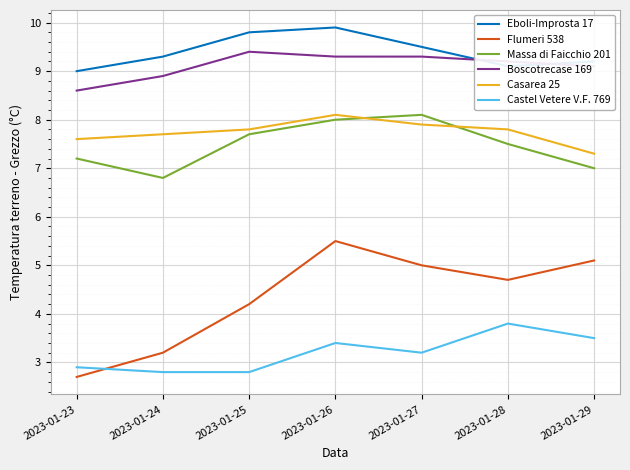

What is the total value across all series at 2023-01-26?

44.2